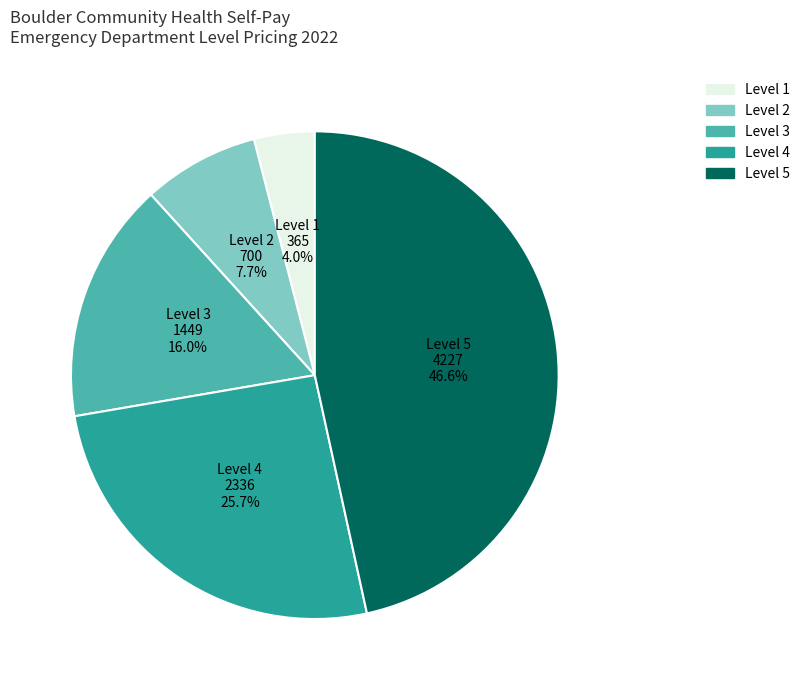

Which category has the smallest portion of the pie?

Level 1